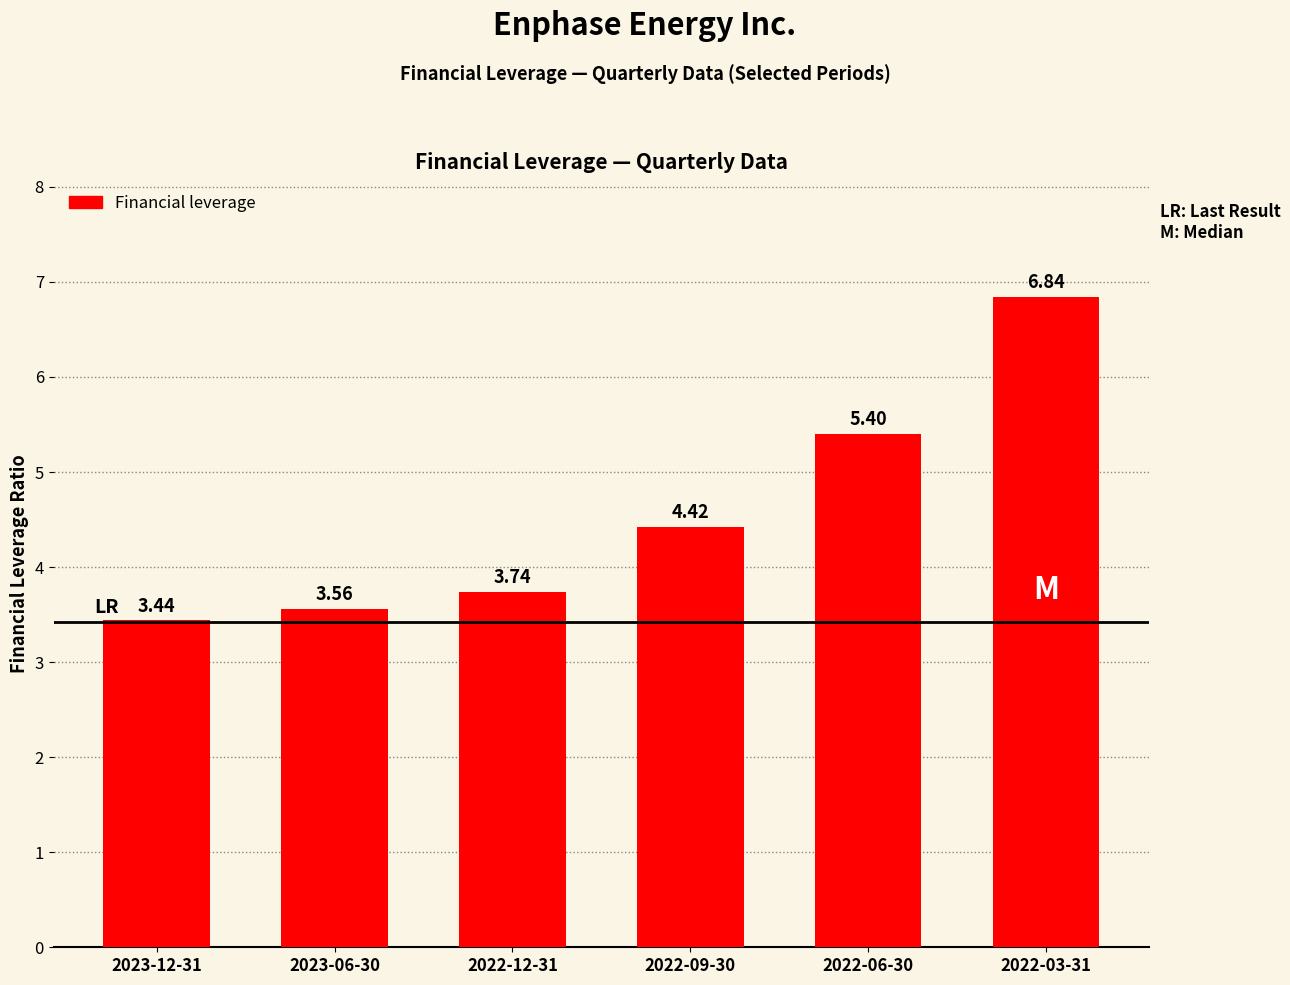

Which has a higher value, 2023-12-31 or 2022-03-31?

2022-03-31